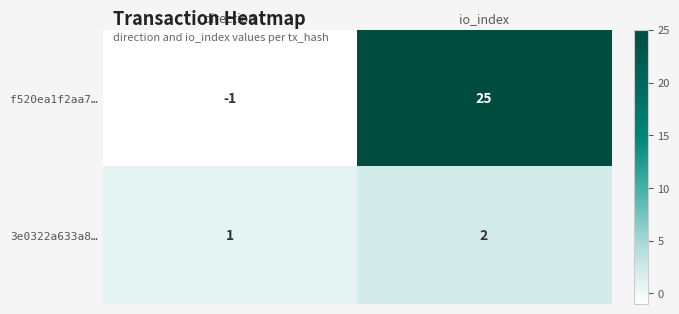

Where is 3e0322a633a8… nearest to the value 1?

direction